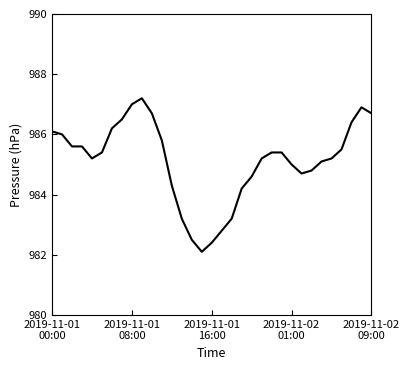

What is the smallest value displayed?

982.1